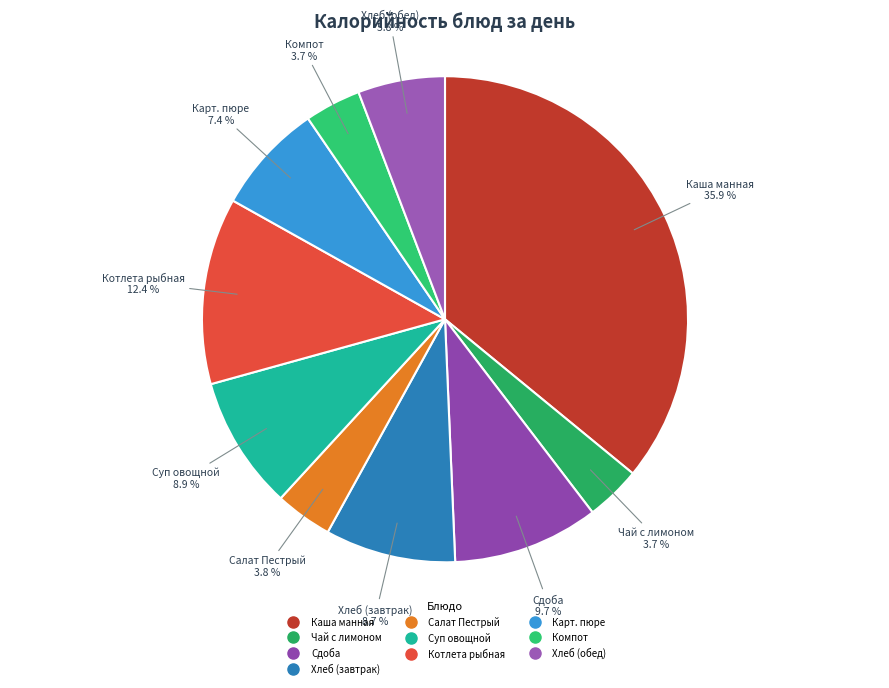

To the nearest percent, what is the difference between the largest and smallest slice percentages?

32%